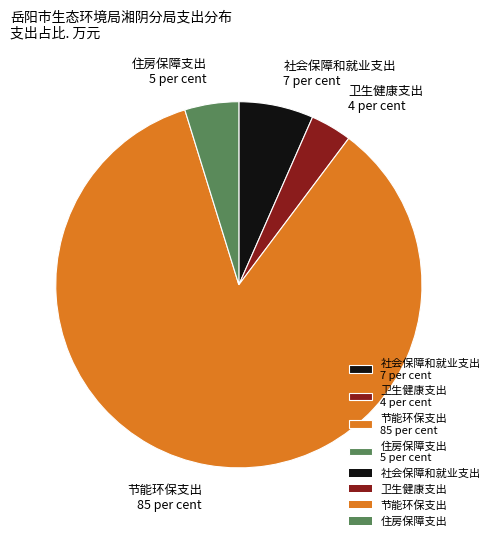

Between 社会保障和就业支出 7 per cent and 节能环保支出 85 per cent, which is larger?

节能环保支出 85 per cent